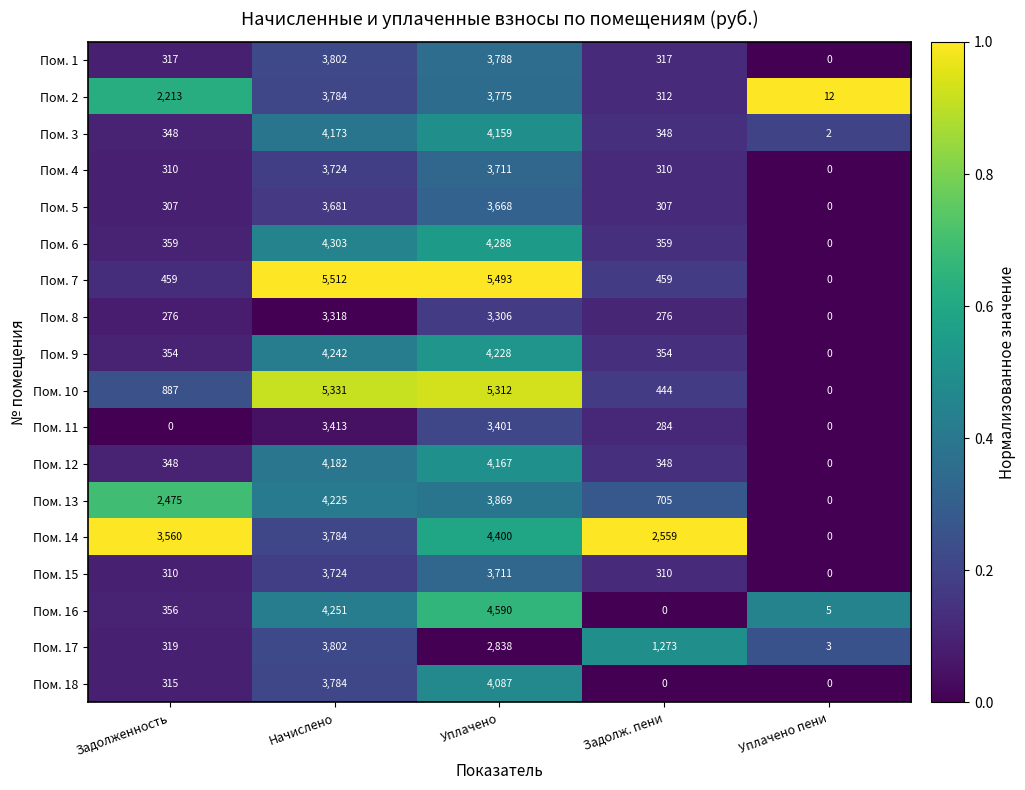

What is the difference between the maximum and second lowest values in the Пом. 7 series?

5053